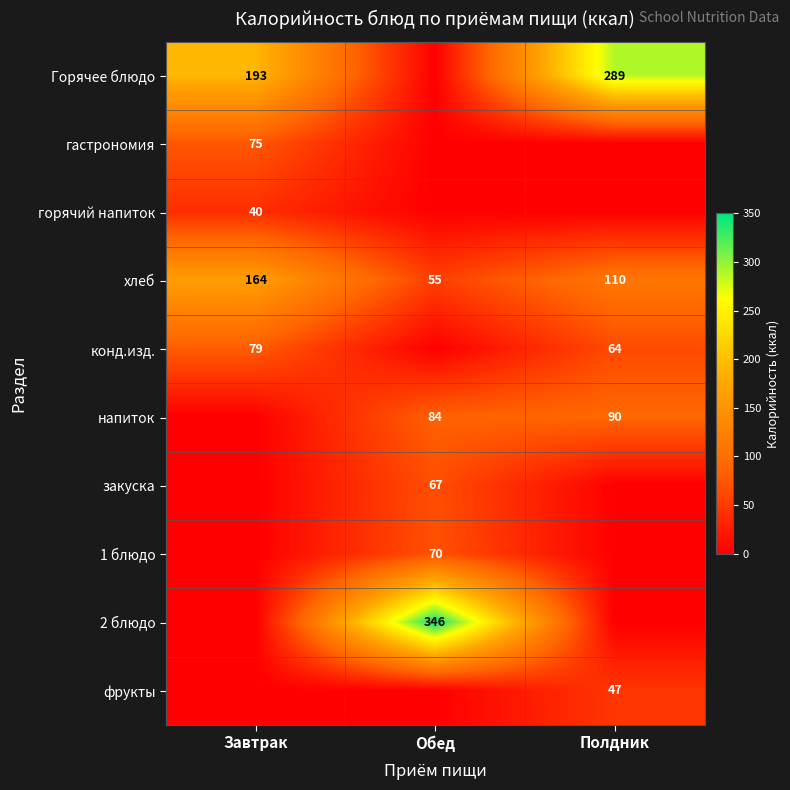

True or false: конд.изд. has a value of 64 at Полдник.

True